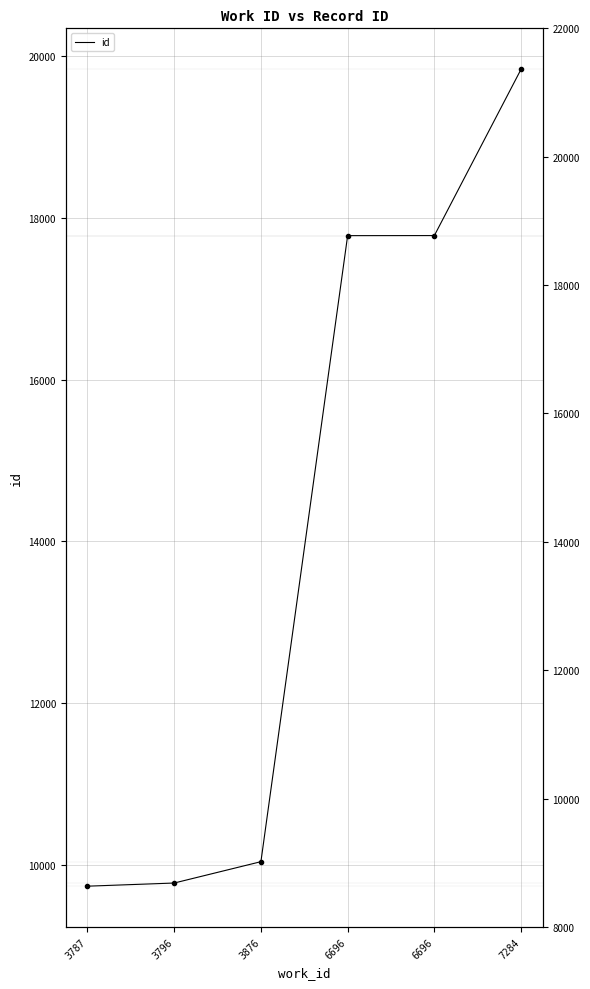

Reading right to left, extract all data points from this chart.

7284=19840	6696=17783	6696=17782	3876=10041	3796=9777	3787=9738